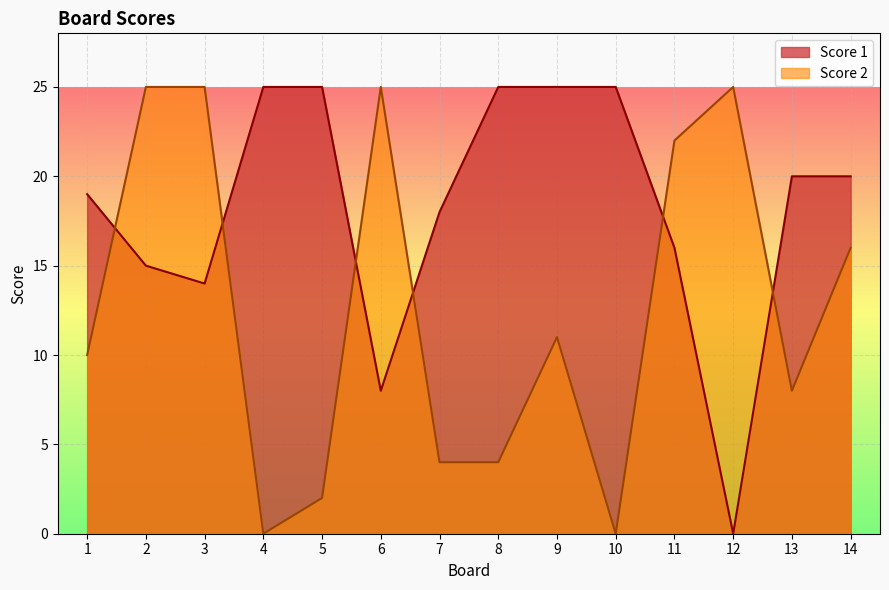

What is the difference between the Score 2 values at 4 and 2?

25